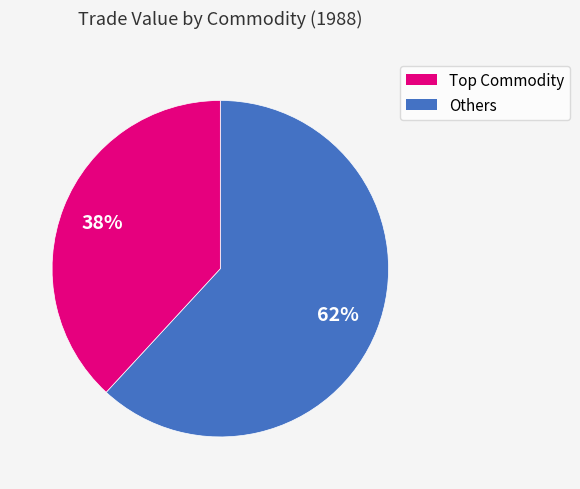

To the nearest percent, what is the average slice percentage?

50%